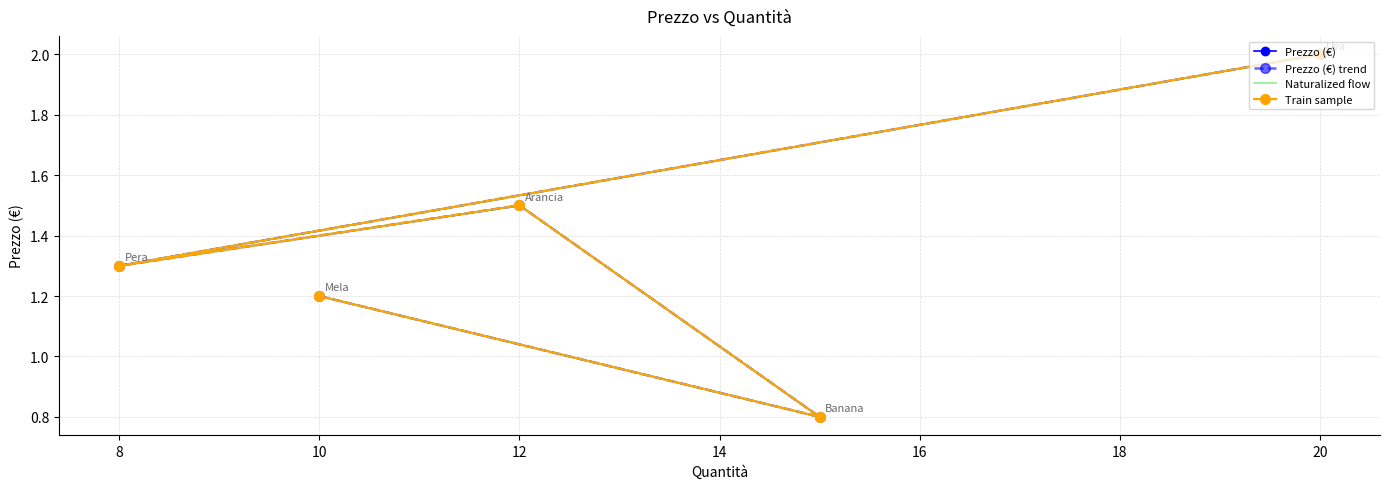

What is the average value of the Naturalized flow series?

1.4